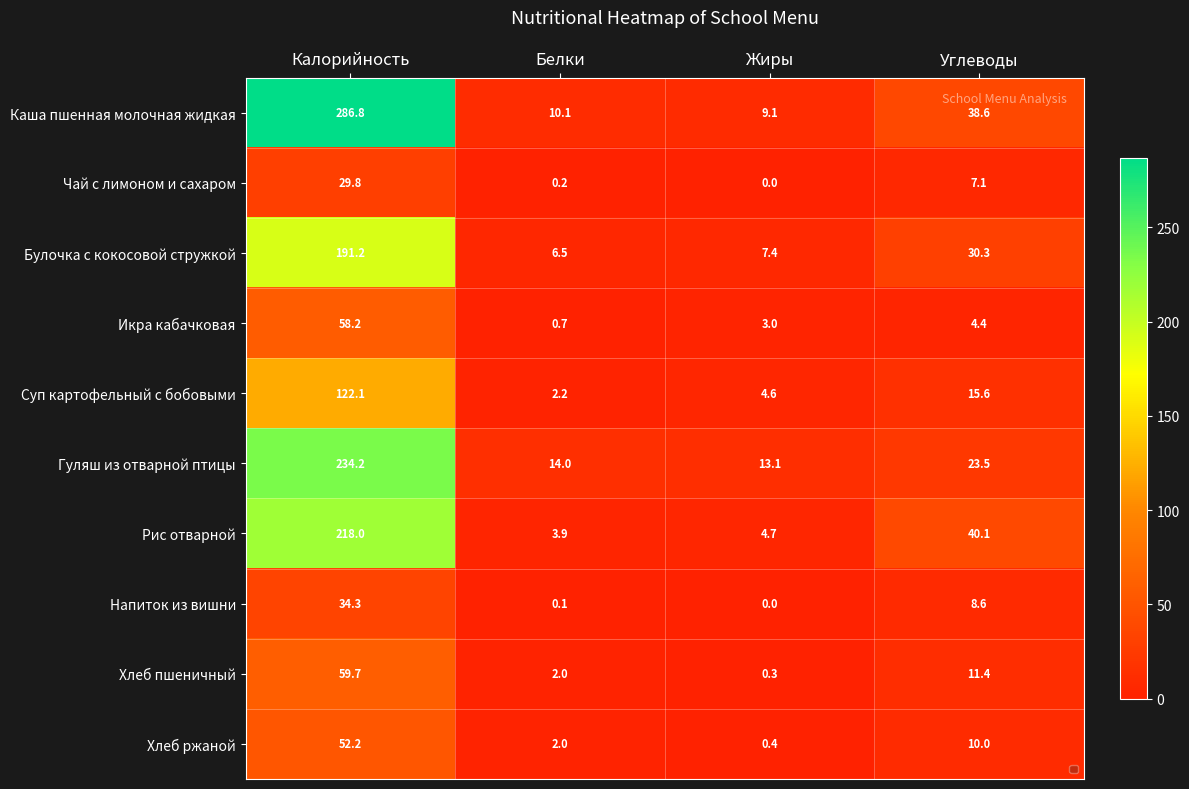

Rank the categories by Хлеб пшеничный value from lowest to highest.

Жиры, Белки, Углеводы, Калорийность